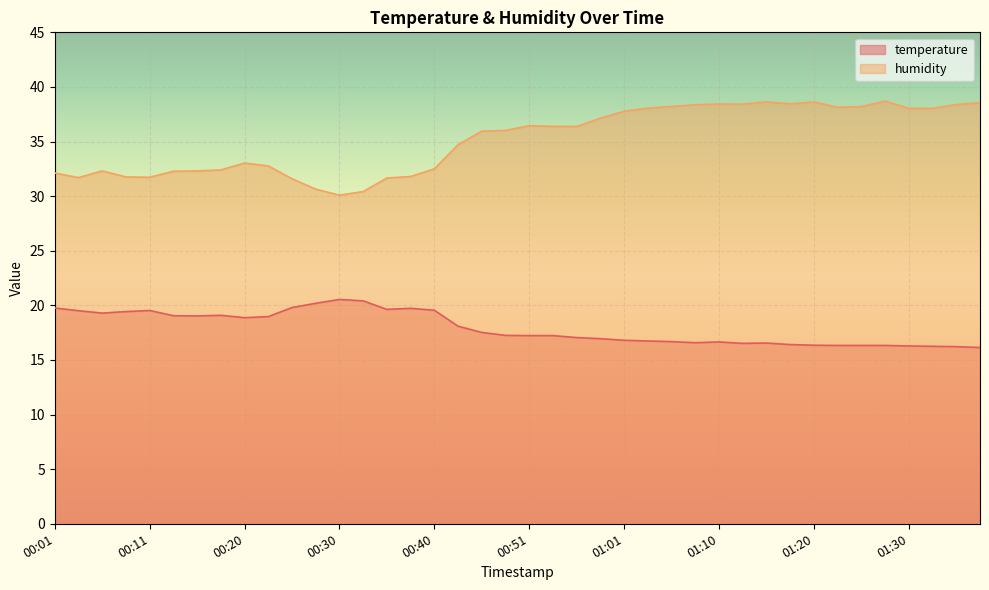

At which label does temperature first exceed 17?

00:01